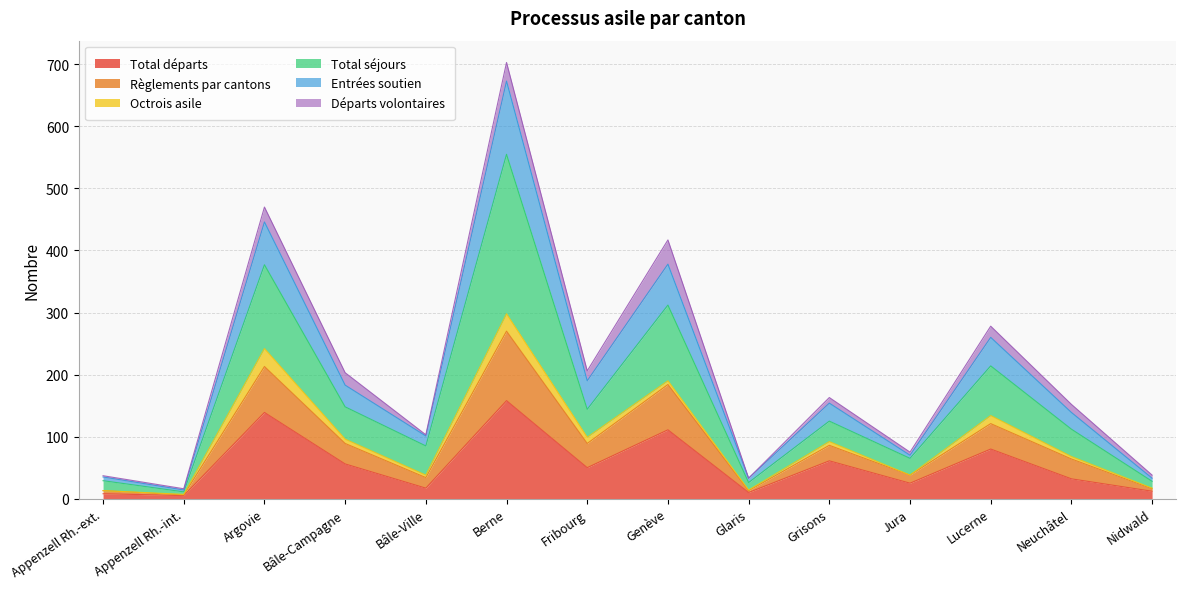

What is the maximum value for Total départs?

158